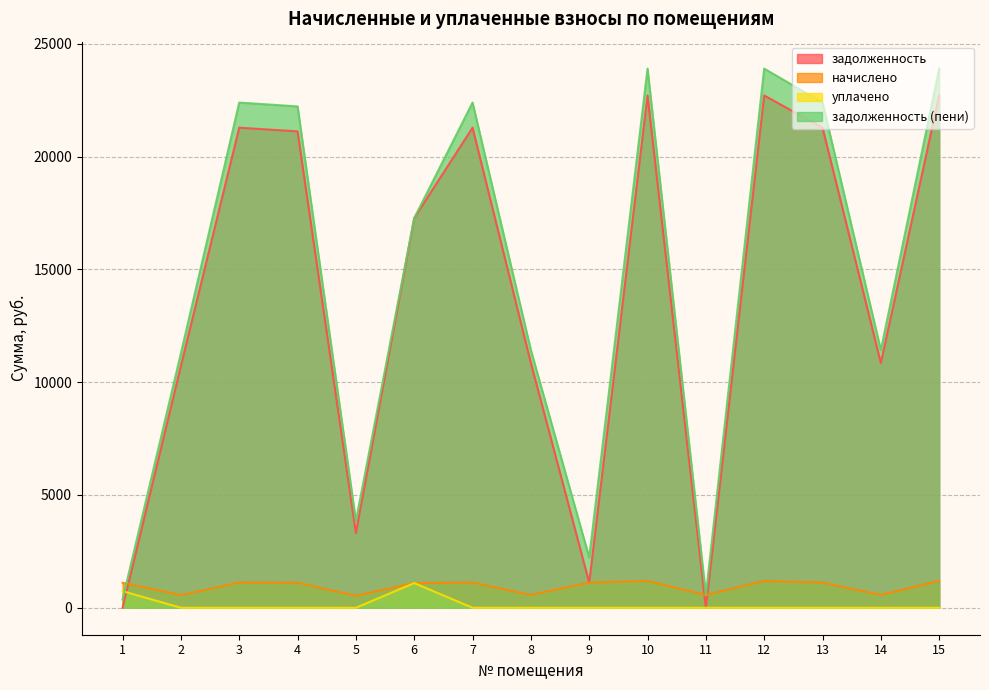

At which category does задолженность reach its first local valley?

5